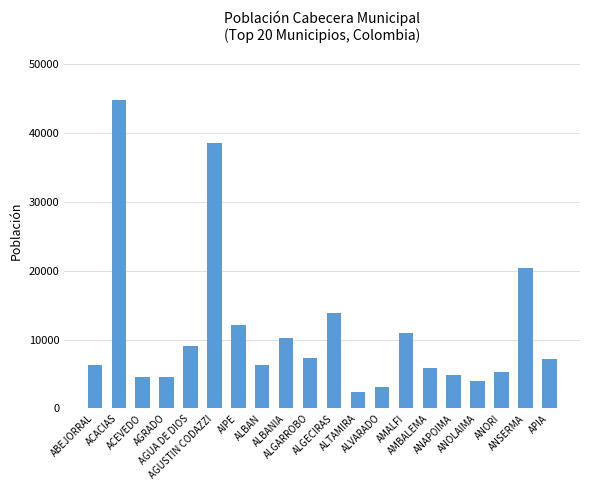

What is the maximum value shown in the chart?

44775